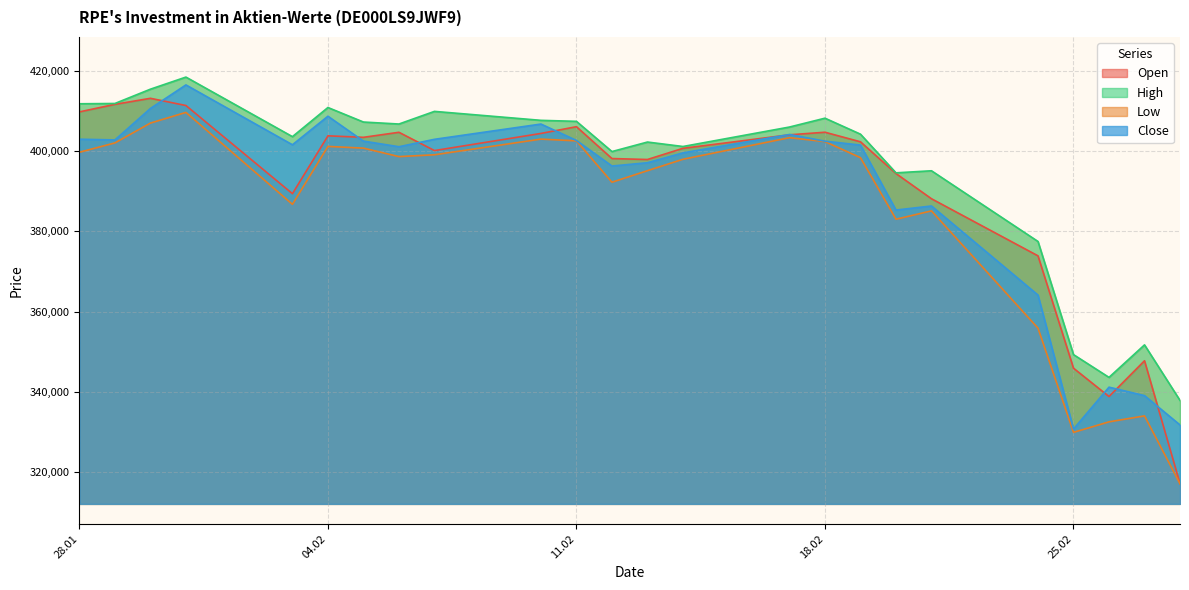

The value of Close at 18.02 is 402493. True or false?

True